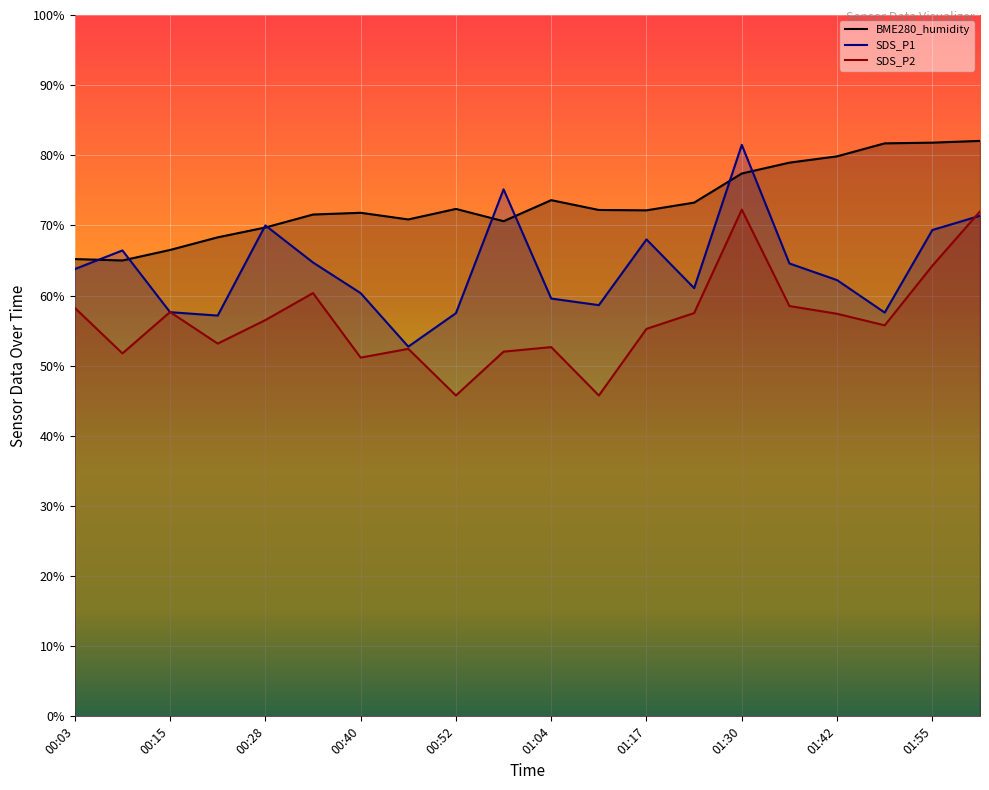

Which series ends up on top after the final intersection of SDS_P1 and SDS_P2?

SDS_P2